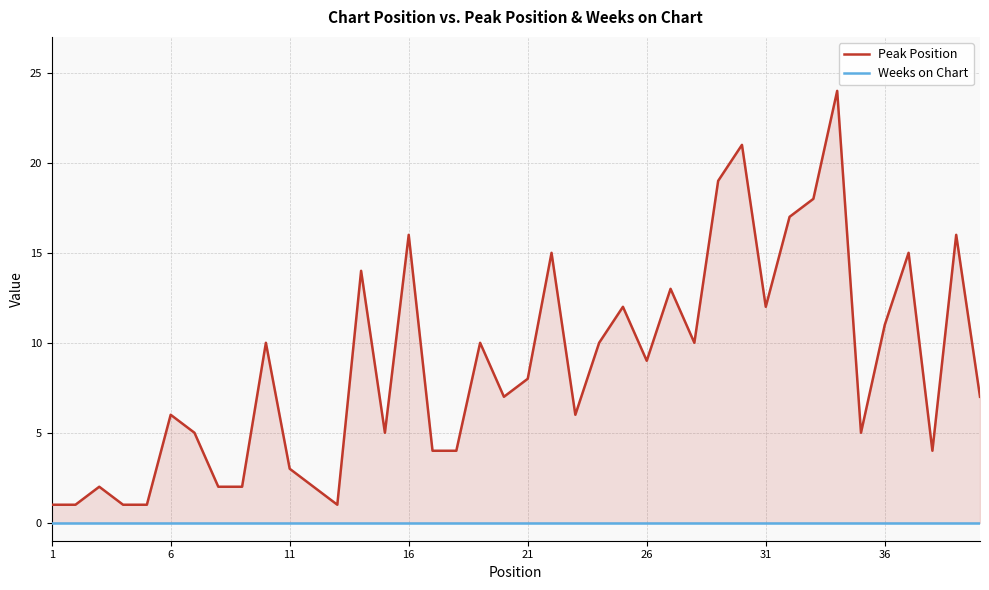

Does the chart have visible grid lines?

Yes